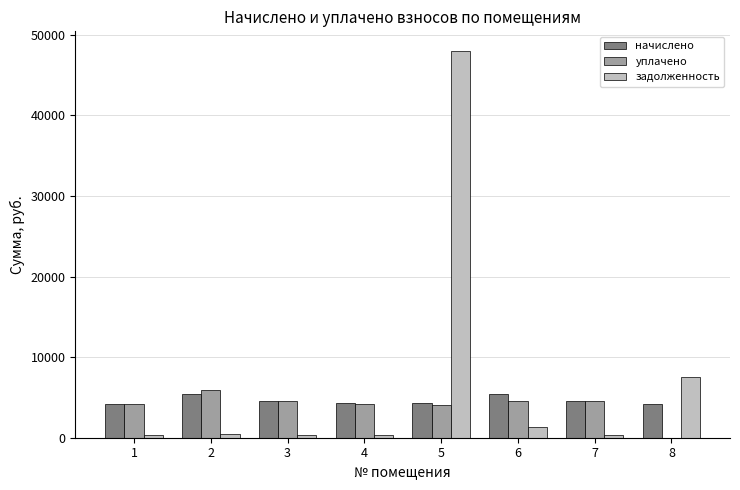

What are all the series names shown in the legend?

начислено, уплачено, задолженность